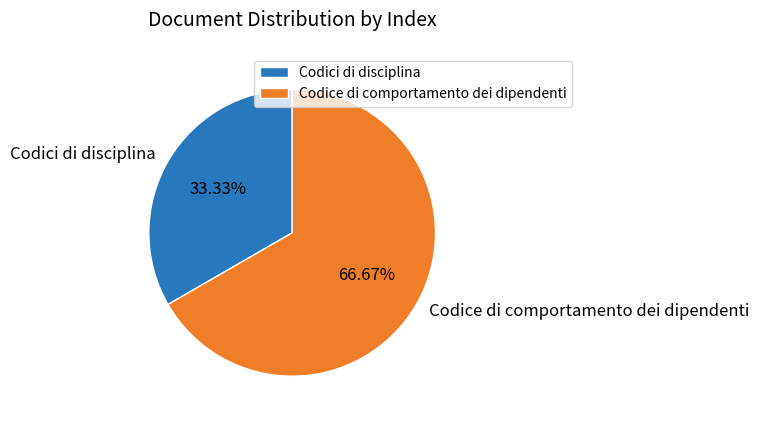

Which slice is the largest?

Codice di comportamento dei dipendenti